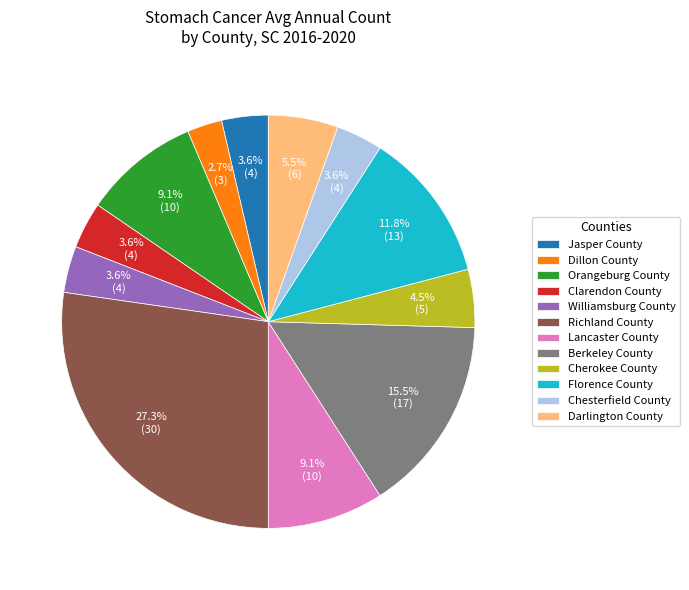

To the nearest percent, what percentage of the pie is Lancaster County?

9%